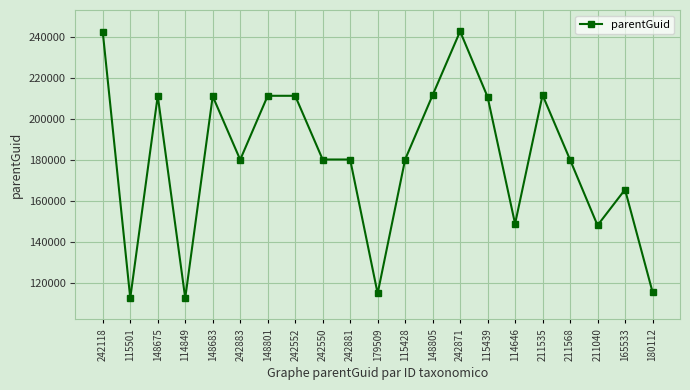

What is the minimum value shown in the chart?

112508